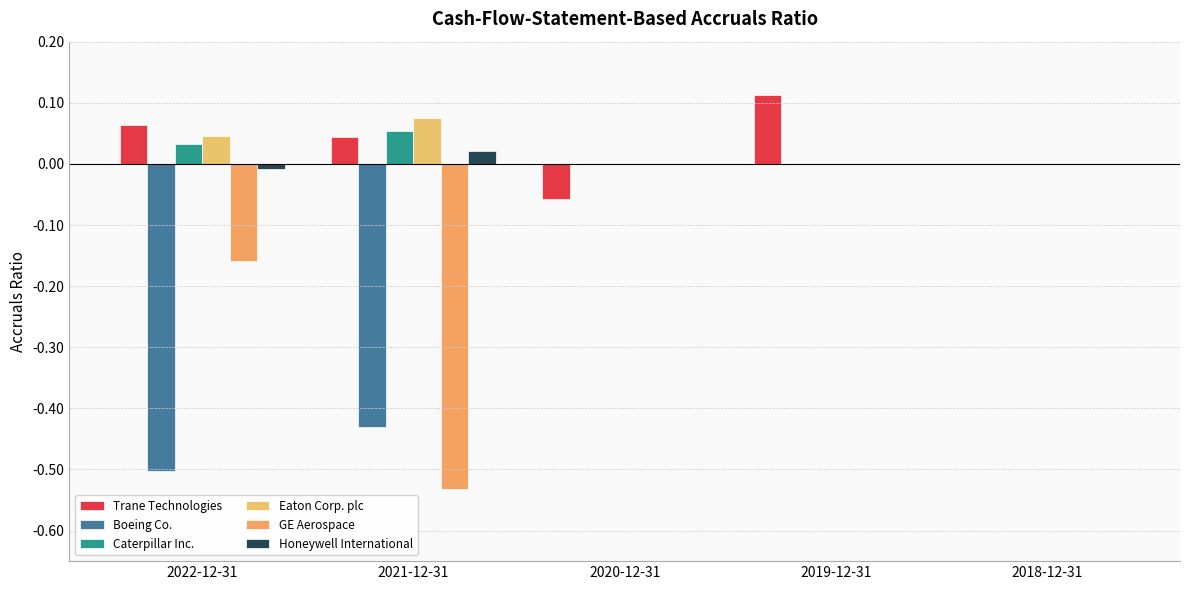

How many groups of bars are there?

5